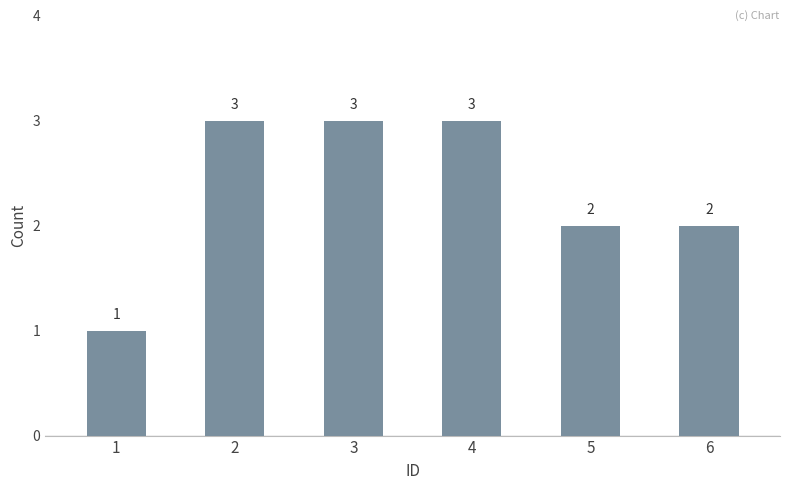

Which has a higher value, 1 or 4?

4